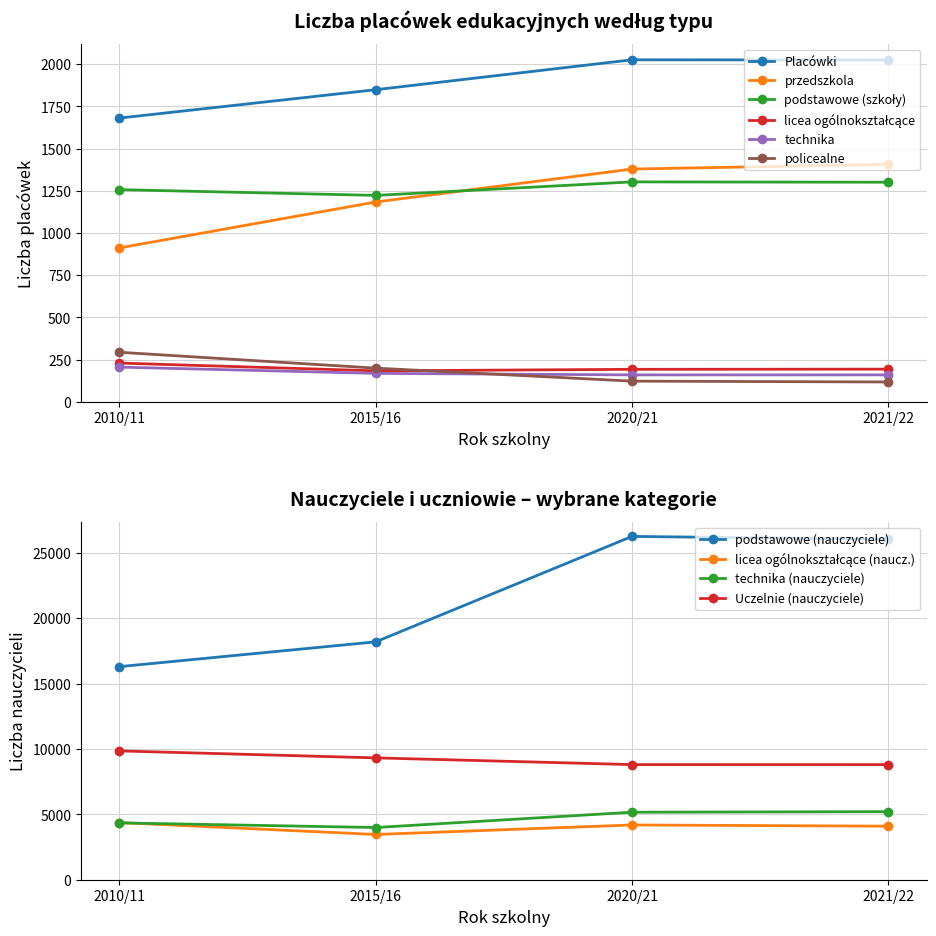

The value of Placówki at 2021/22 is 2900. True or false?

False